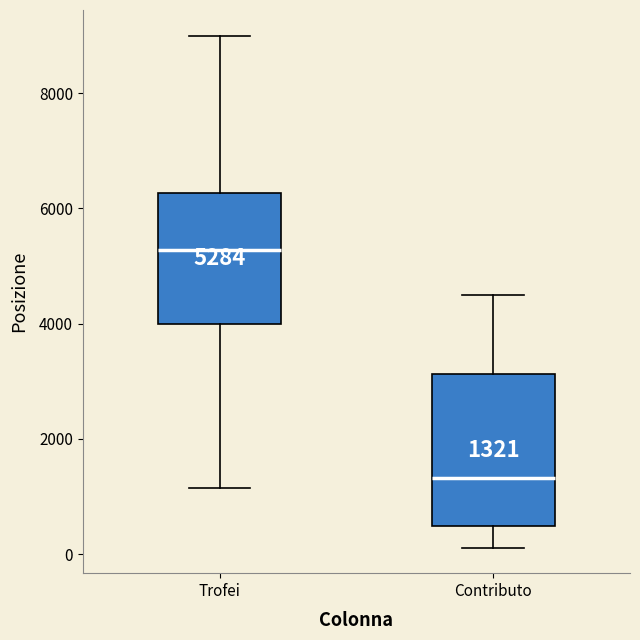

Comparing the boxes themselves (not the whiskers), which one is the tallest?

Contributo